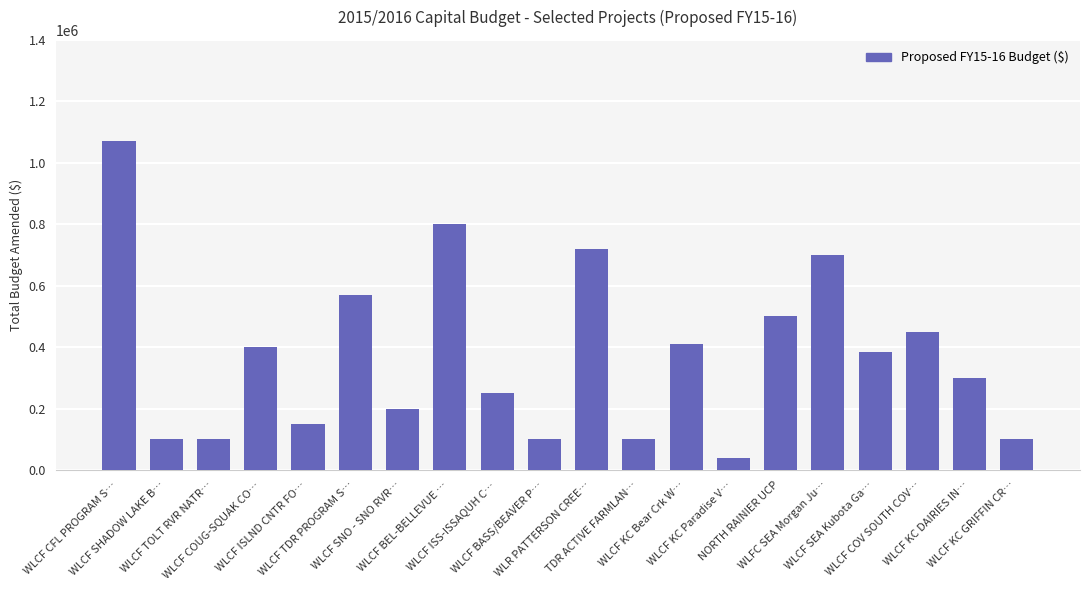

Which has a higher value, WLCF SHADOW LAKE B… or NORTH RAINIER UCP?

NORTH RAINIER UCP